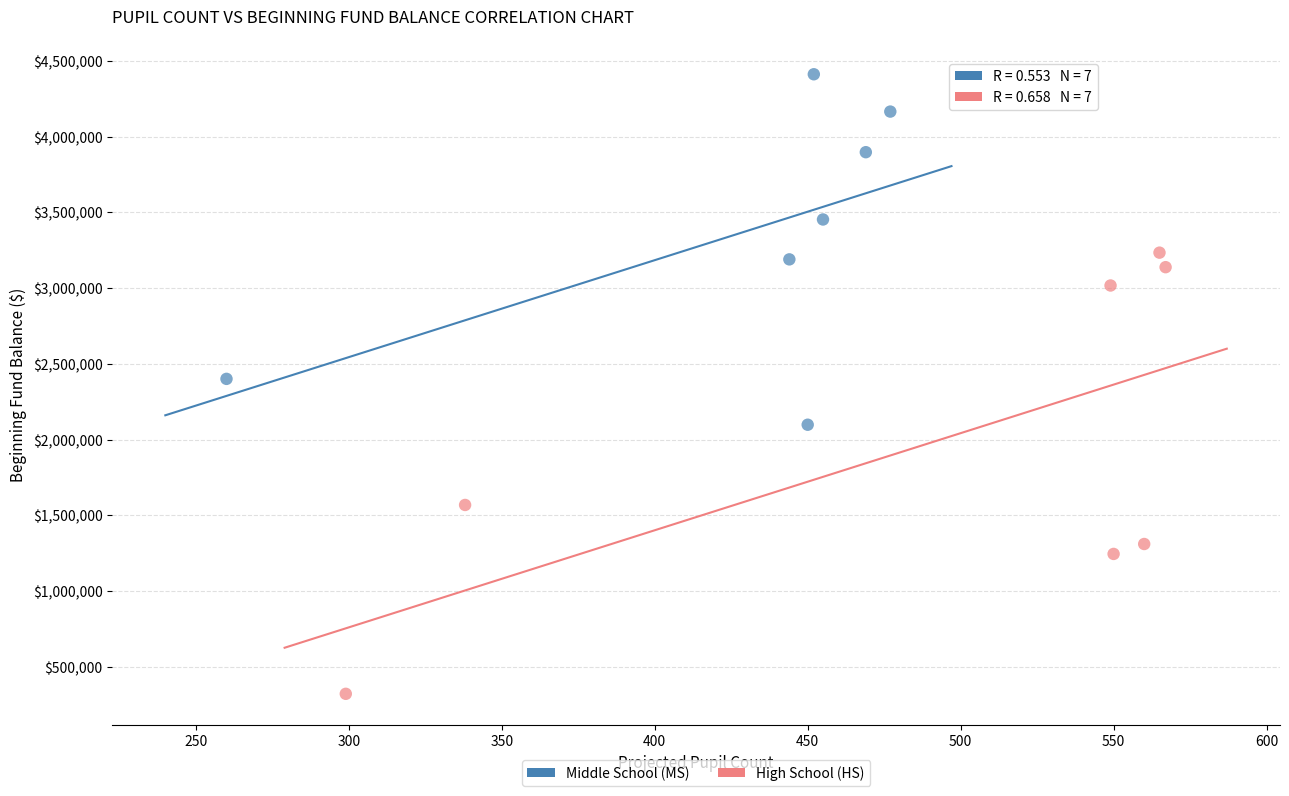

Which series contains the lowest Y value?

High School (HS)